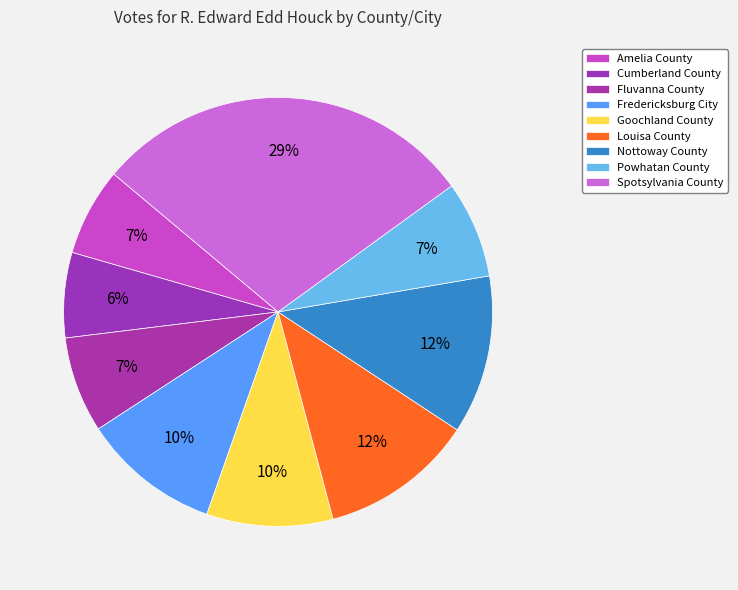

What portion of the pie excludes Fluvanna County?

92.8%